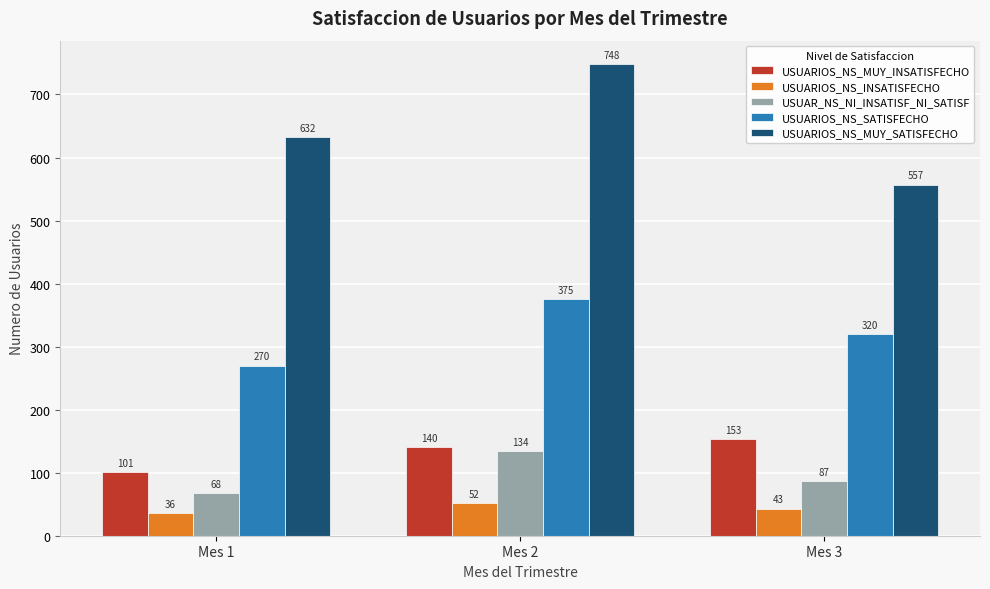

How many values in the USUAR_NS_NI_INSATISF_NI_SATISF series are below 87?

1